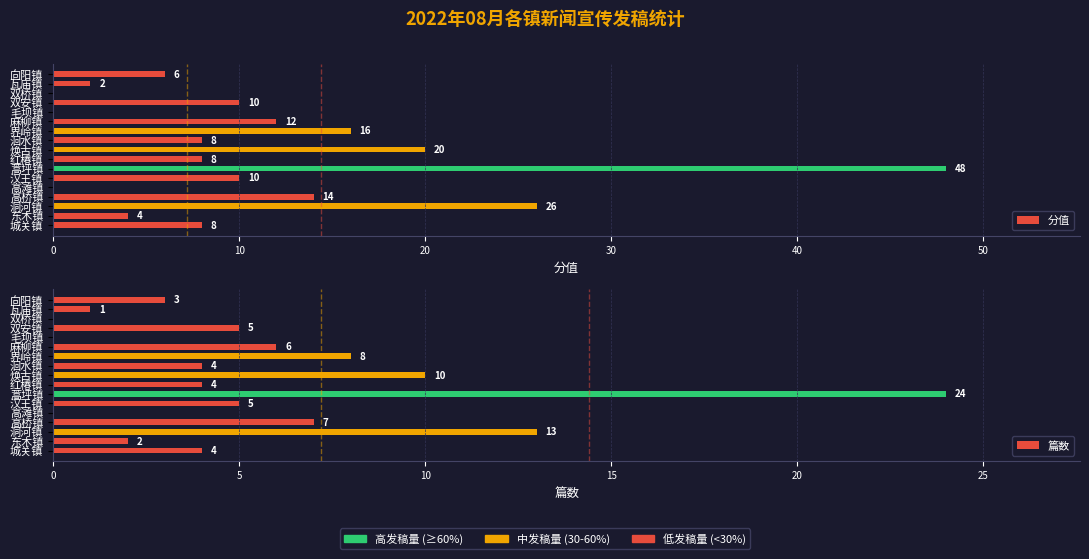

What is the difference between the maximum and minimum values in the 分值 series?

48